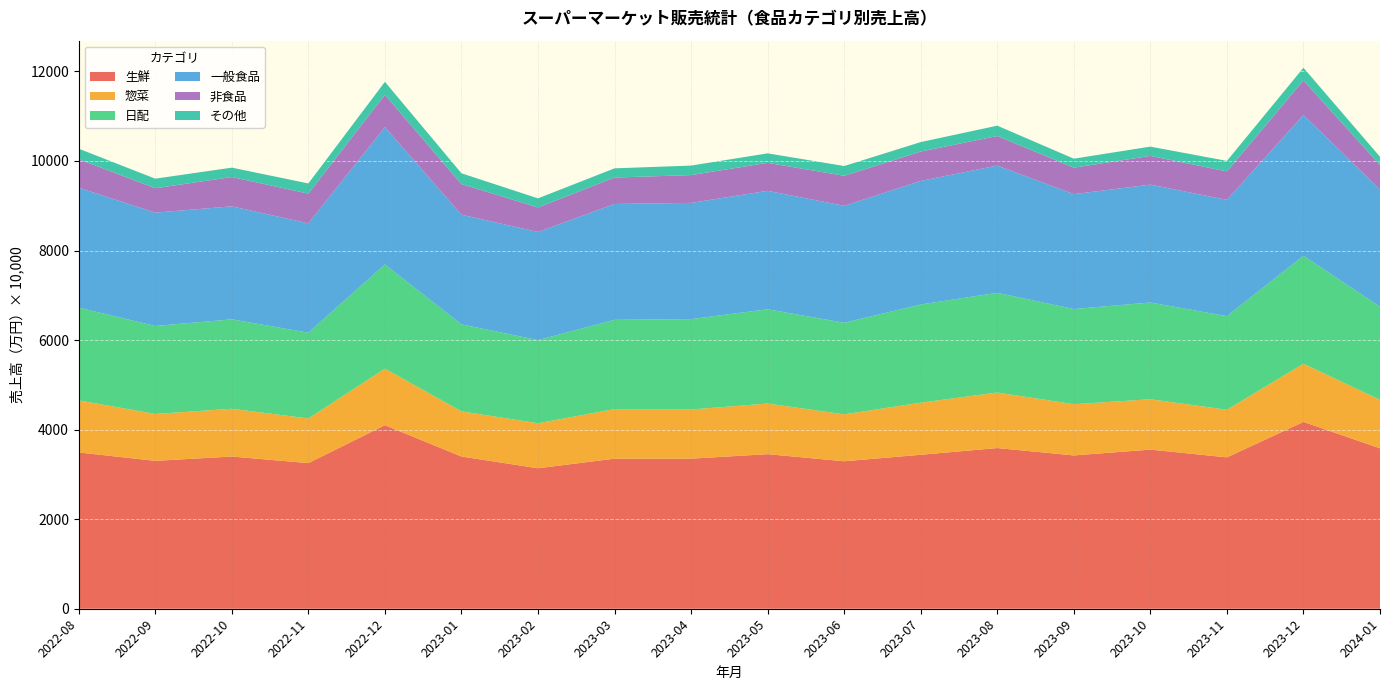

Reading left to right, list all the values displayed in this chart.

生鮮: 34904604	33027383	33992717	32522667	40995182	33995300	31370725	33521755	33518608	34520060	32933673	34384549	35886301	34242351	35538050	33806794	41723361	35829849
惣菜: 11633204	10470848	10669519	9971441	12625725	10090848	10050783	11069481	10977265	11311747	10477892	11634781	12403850	11433107	11249067	10631153	12995798	10823197
日配: 20714075	19650711	19974957	19156835	23275525	19426352	18576558	19932743	20189852	21051927	20454038	21934022	22265288	21261578	21610448	20903993	24117755	20790012
一般食品: 26773368	25312397	25232973	24423612	30658777	24487397	24150063	25877217	25950232	26452317	26124042	27589598	28417371	25655225	26321103	25969395	31428375	26182280
非食品: 6371533	5450158	6544397	6638623	7227408	6847625	5468311	5895263	6212389	6244840	6700635	6562010	6596804	5909357	6422138	6359541	7720728	5468221
その他: 2343306	2137384	2099233	2270869	2899409	2405153	2034353	2062368	2122391	2122653	2182392	2117531	2318466	2012198	2066241	2344443	2840979	1840459